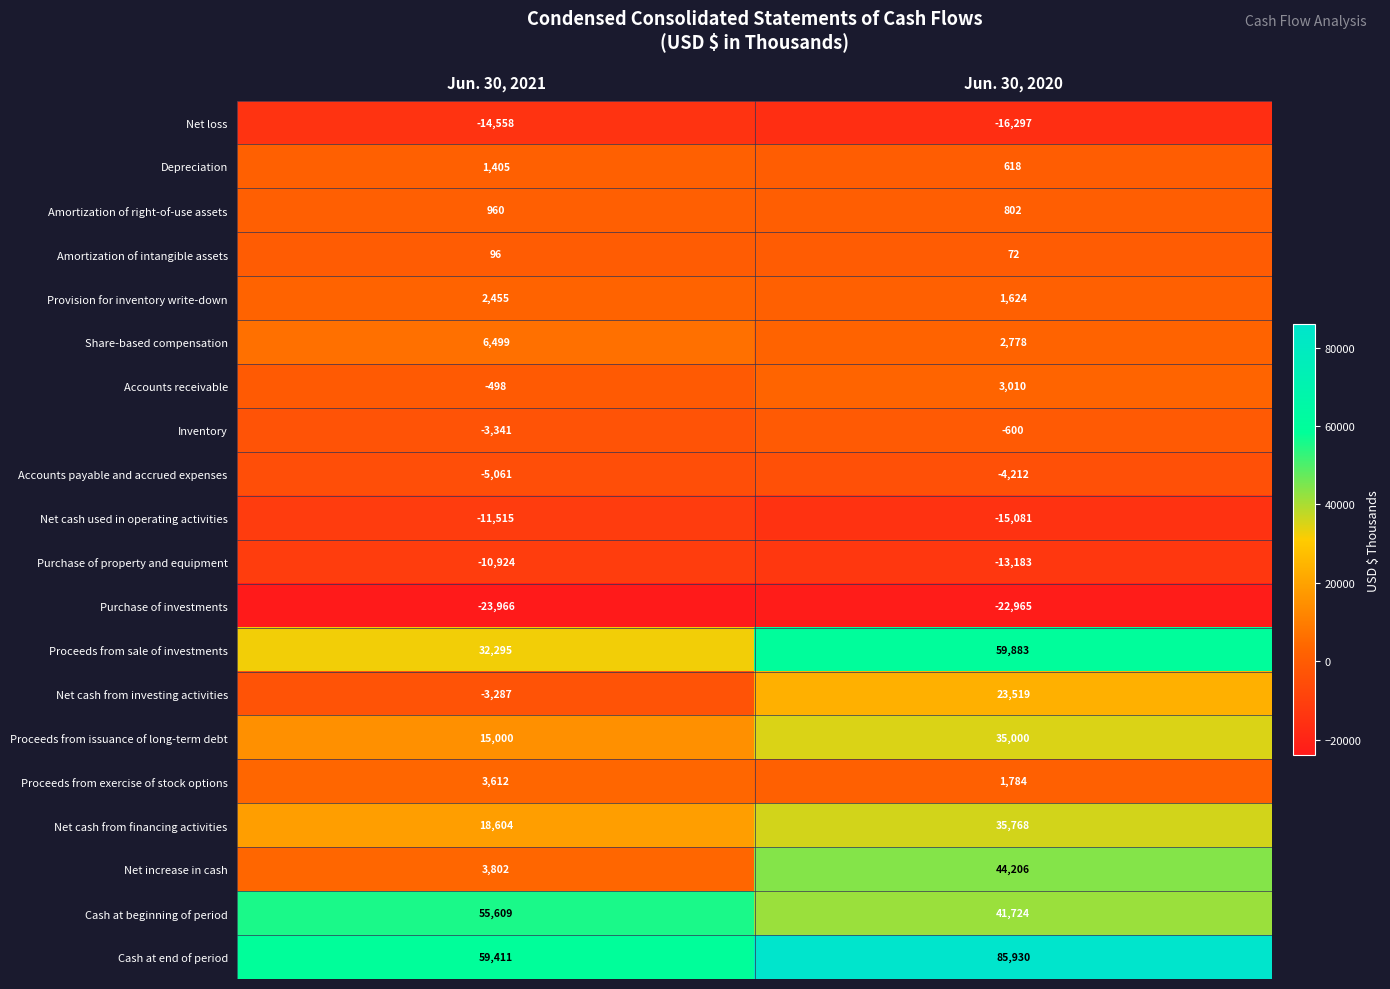

Between Jun. 30, 2021 and Jun. 30, 2020, which series saw the biggest shift?

Net increase in cash